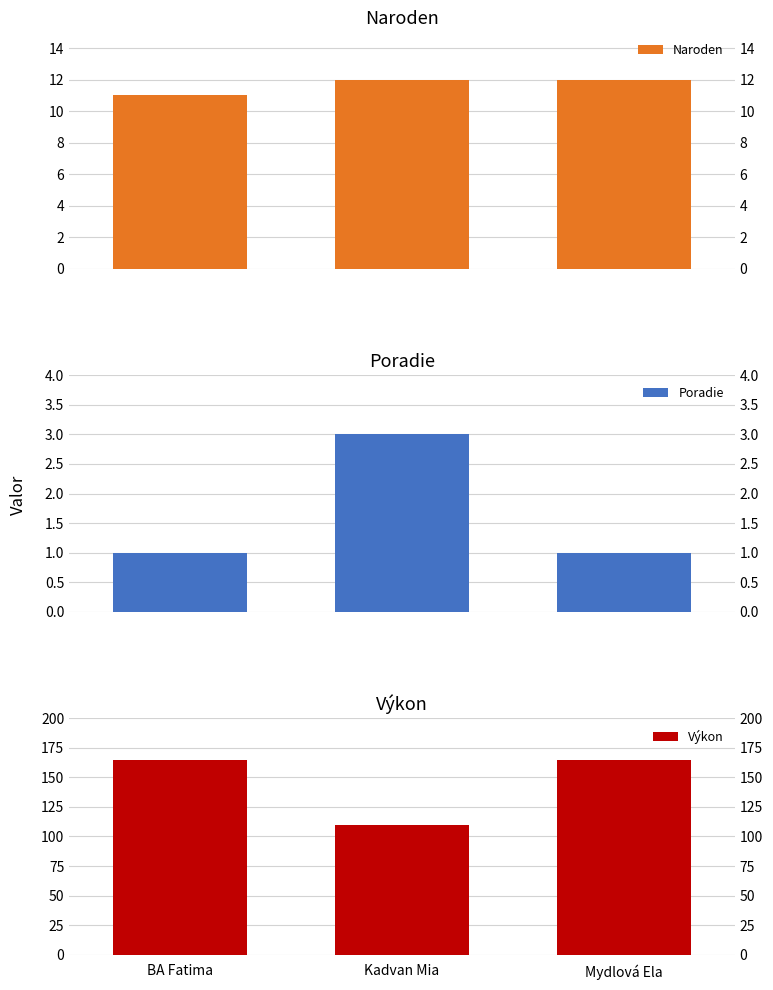

Reading left to right, what are all the values shown in this chart?

Naroden: 11	12	12
Poradie: 1	3	1
Výkon: 165	110	165